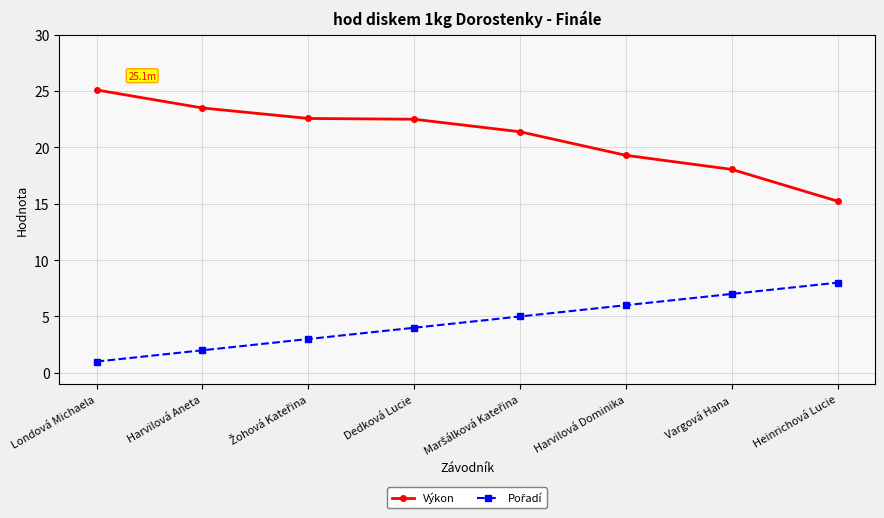

At how many categories does at least one series exceed 11?

8